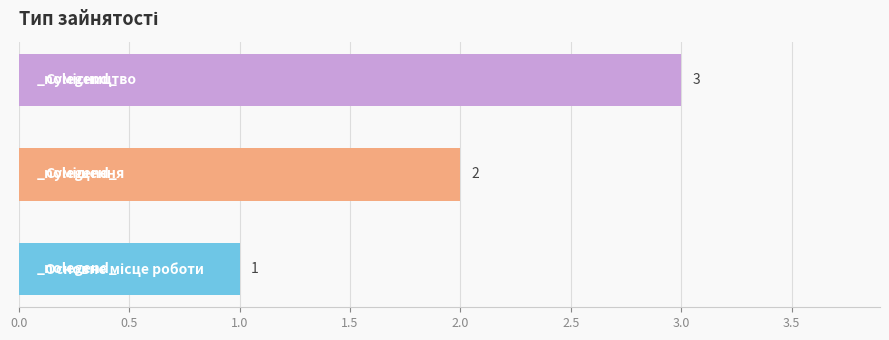

What is the greatest value displayed?

3